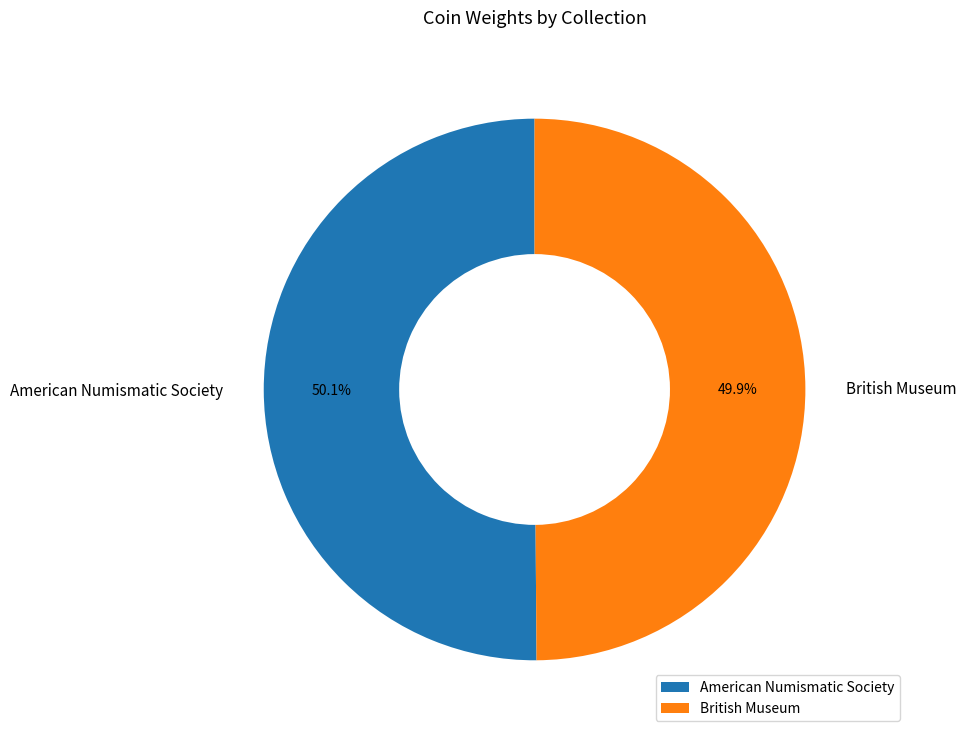

Do British Museum and American Numismatic Society together represent more than half of the pie?

Yes